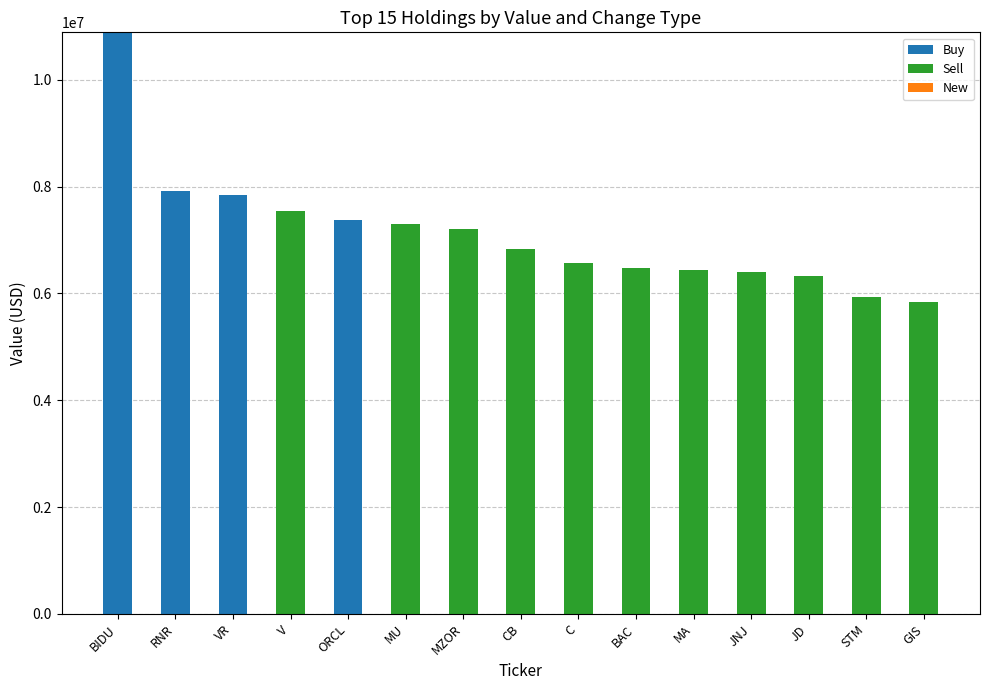

At which category is the sum across all series the highest?

BIDU